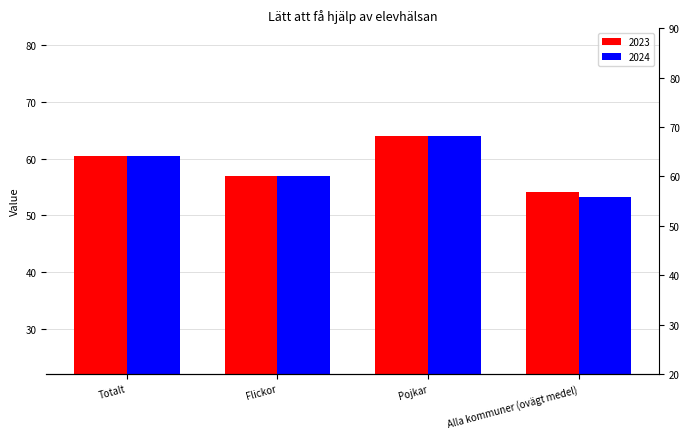

What is the difference between the maximum and minimum values in the 2023 series?

9.9